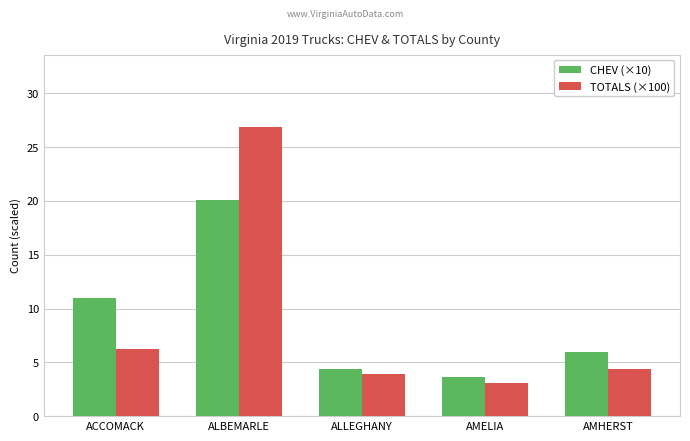

What is the spread (max minus min) of values at ACCOMACK?

4.8